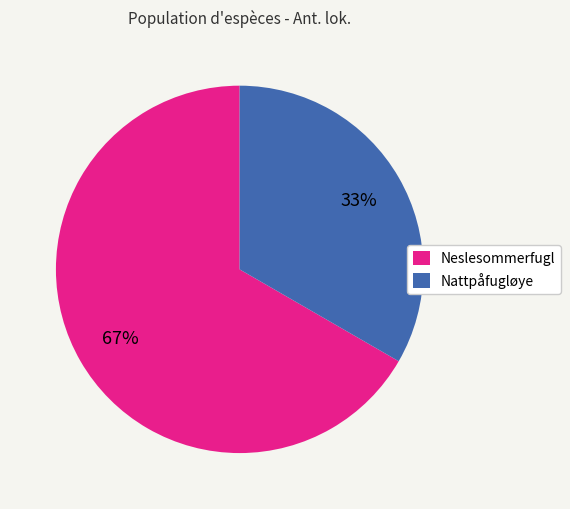

Does Nattpåfugløye account for over 50% of the chart?

No